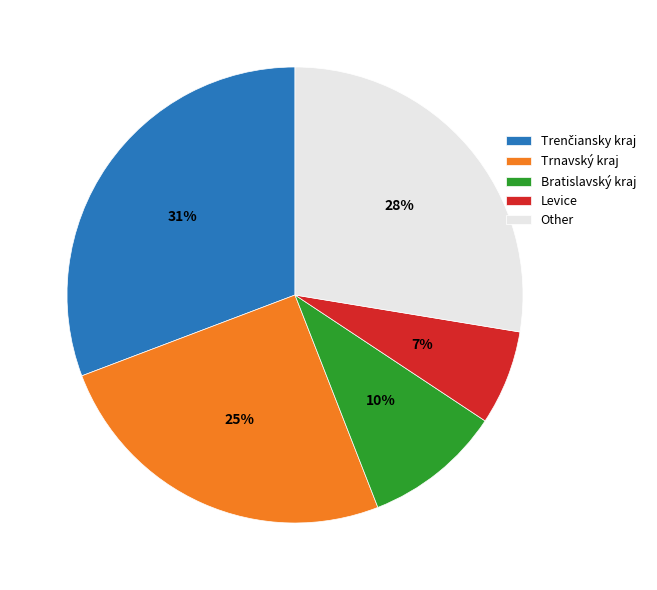

Is there a majority slice in this chart?

No